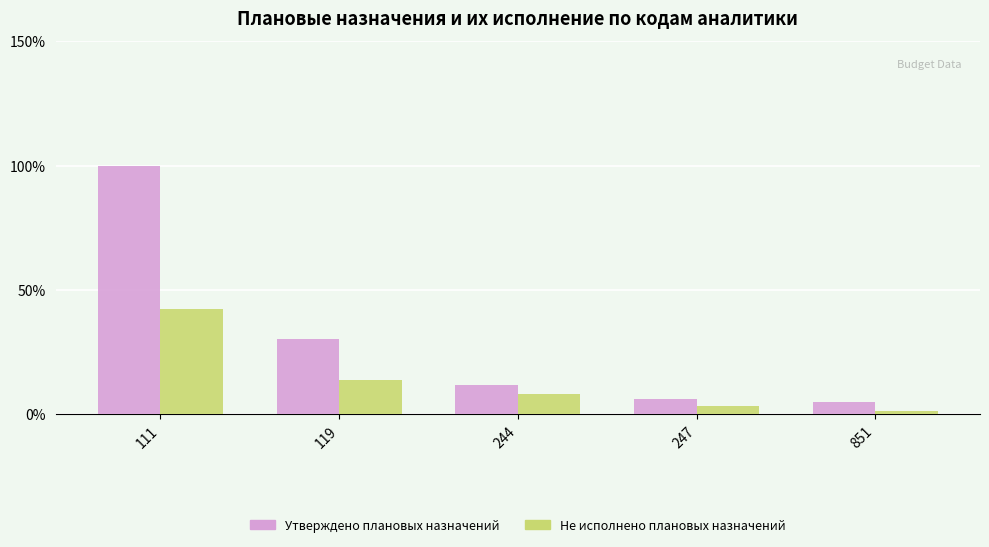

Reading right to left, transcribe all the data shown in this chart.

Утверждено плановых назначений: 851=4.8	247=6.1	244=11.7	119=30.2	111=100.0
Не исполнено плановых назначений: 851=1.4	247=3.2	244=8.4	119=14.0	111=42.4